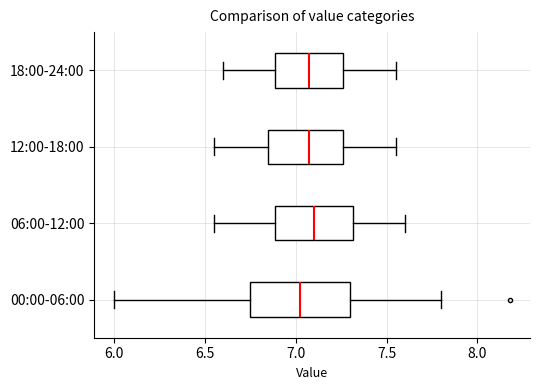

Reading bottom to top, transcribe this box plot: for each box, give where its median line is, the range the box spans, and where its two whiskers end, as read against the x-axis. The values are not printed on the chart, so give them approximately, as read against the axis.

00:00-06:00: median 7.05, box 6.75 to 7.30, whiskers 6.00 to 7.80
06:00-12:00: median 7.10, box 6.90 to 7.30, whiskers 6.55 to 7.60
12:00-18:00: median 7.10, box 6.85 to 7.25, whiskers 6.55 to 7.55
18:00-24:00: median 7.10, box 6.90 to 7.25, whiskers 6.60 to 7.55